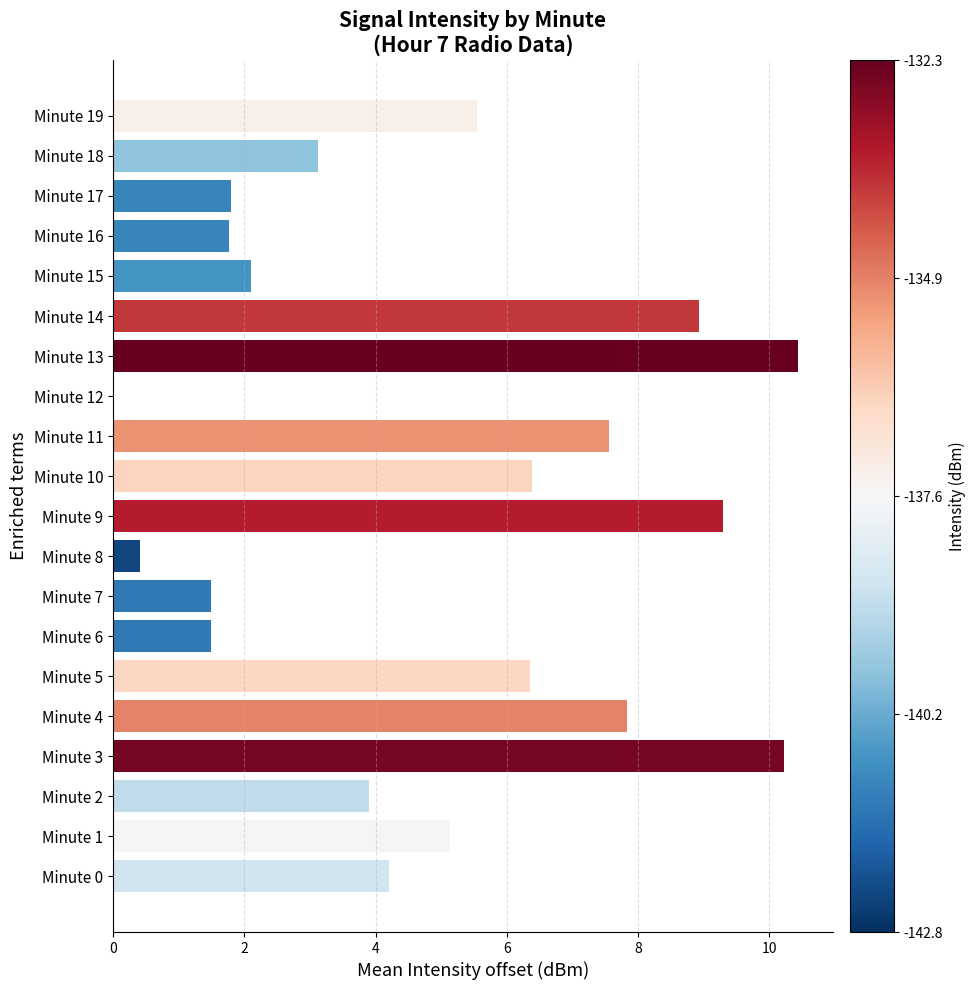

Which label corresponds to the largest value in the chart?

Minute 13